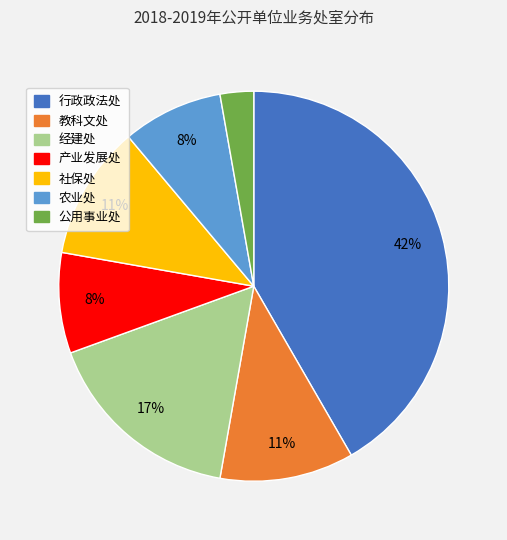

Is the sum of 产业发展处 and 农业处 greater than half?

No